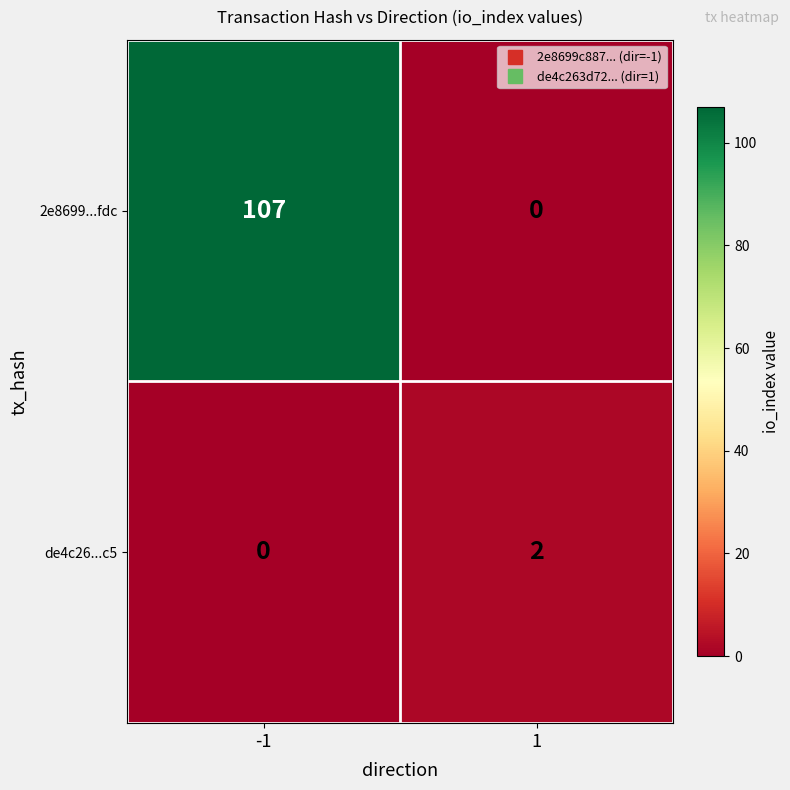

What is the difference between the highest and lowest values at 1?

2